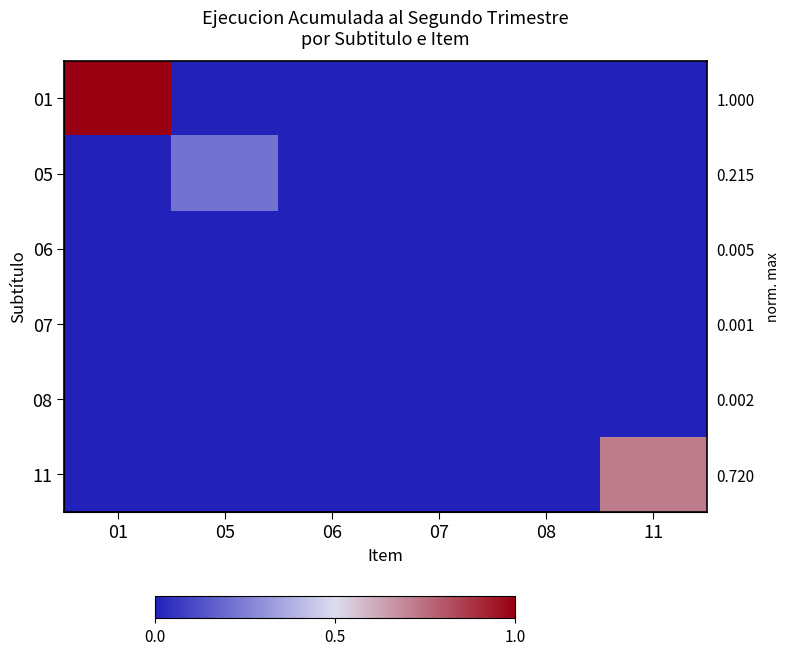

How many distinct data groups are displayed?

6